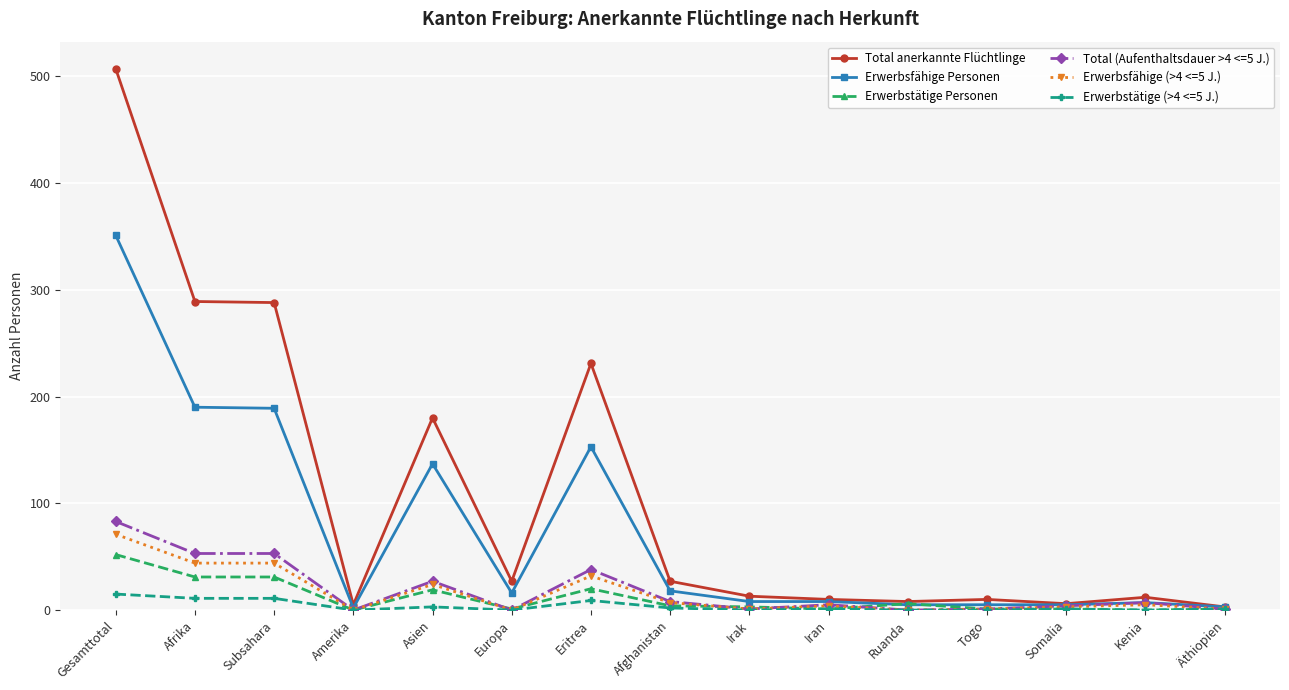

At how many categories does at least one series exceed 214?

4